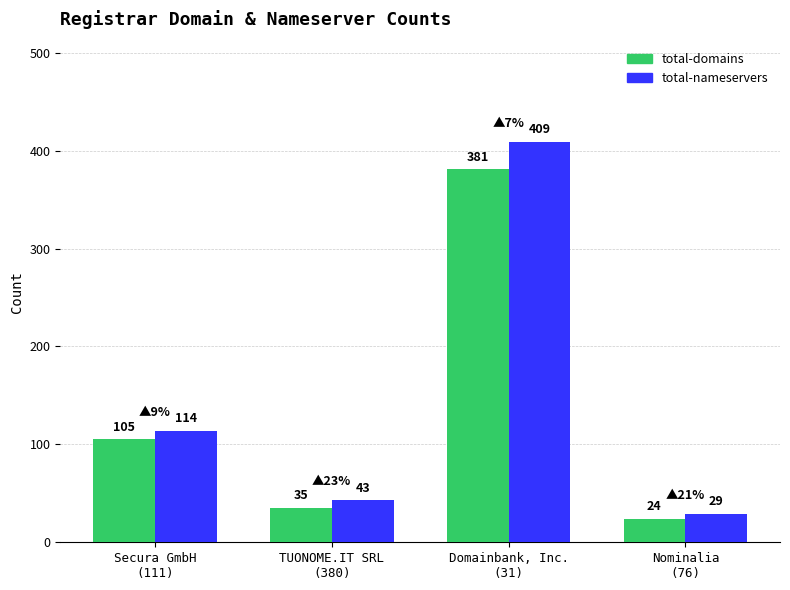

At Nominalia
(76), list the series in order from smallest to largest.

total-domains, total-nameservers